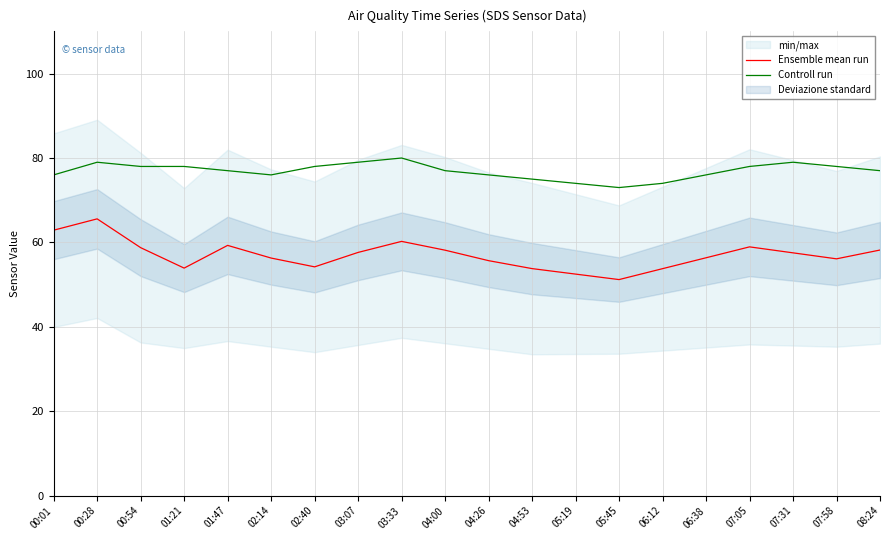

The value of Ensemble mean run at 08:24 is 76.4. True or false?

False